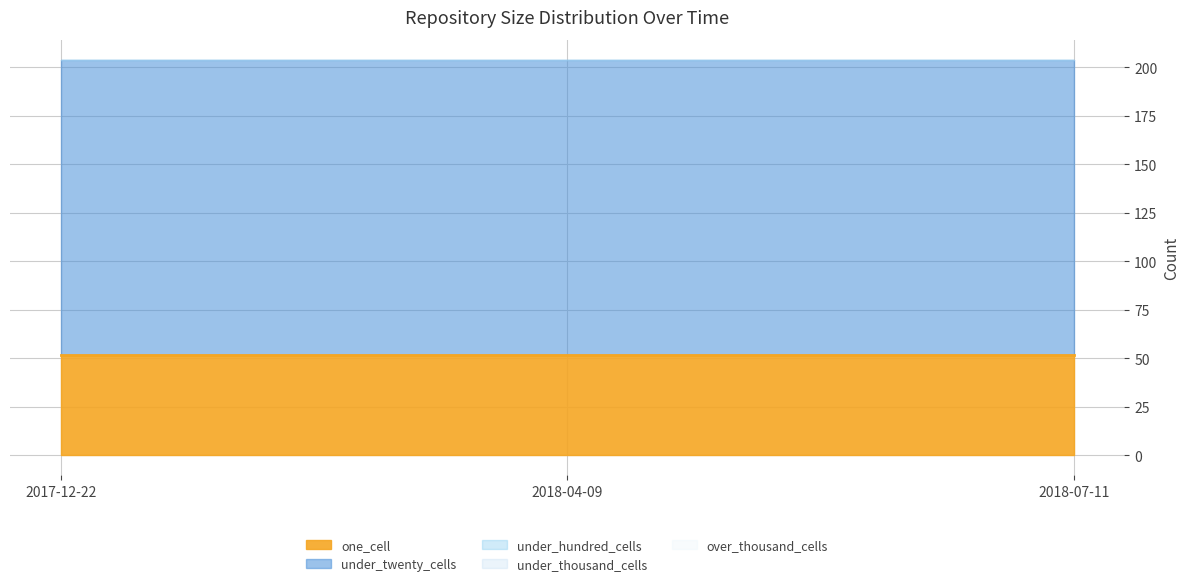

How many lines are shown in the chart?

5